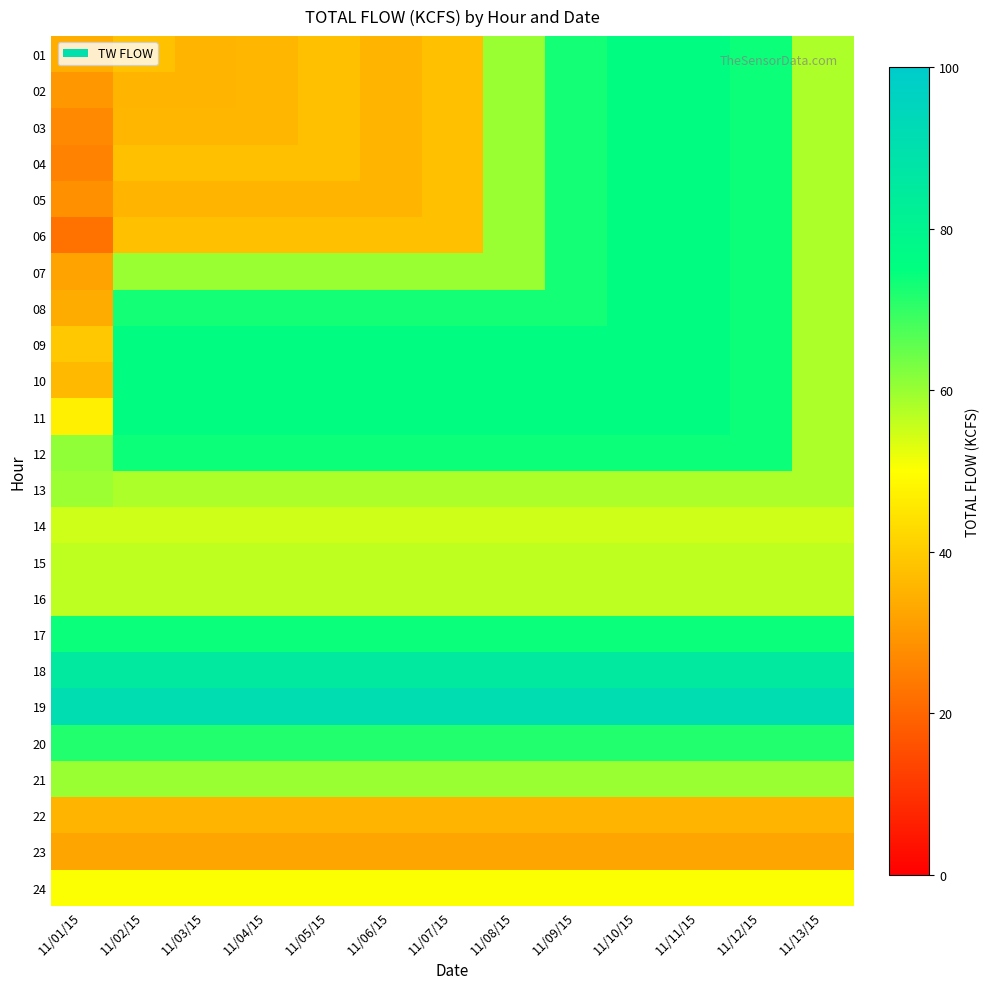

Rank the series by their maximum value, from lowest to highest.

23, 22, 24, 14, 15, 16, 13, 21, 20, 12, 17, 10, 11, 01, 02, 03, 04, 05, 06, 07, 08, 09, 18, 19